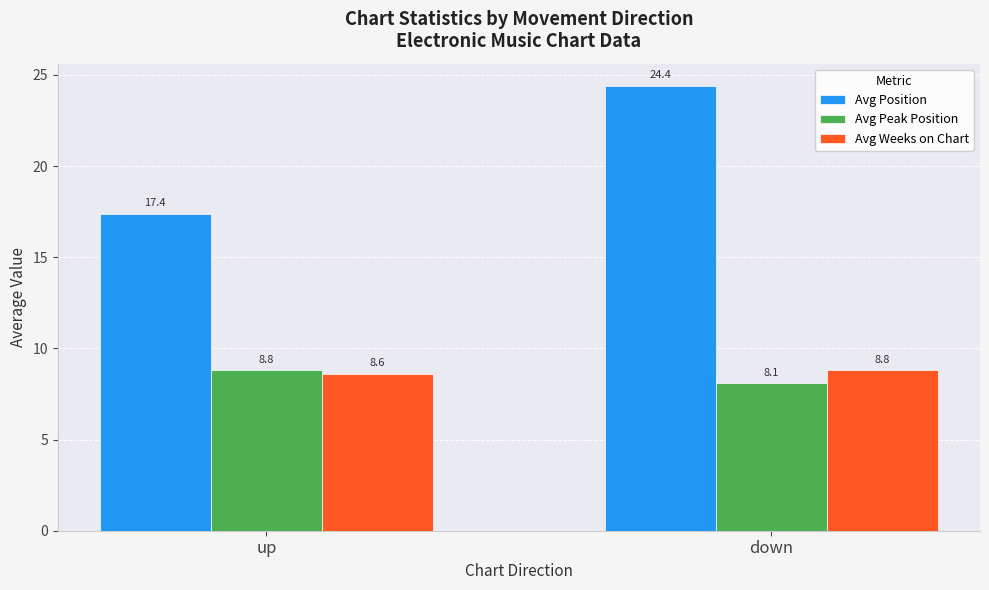

Between up and down, which series saw the biggest shift?

Avg Position